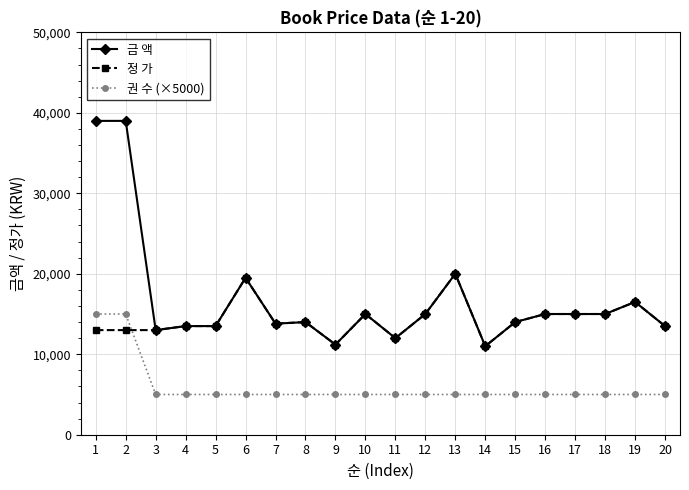

Where is the first local minimum for 금 액?

3